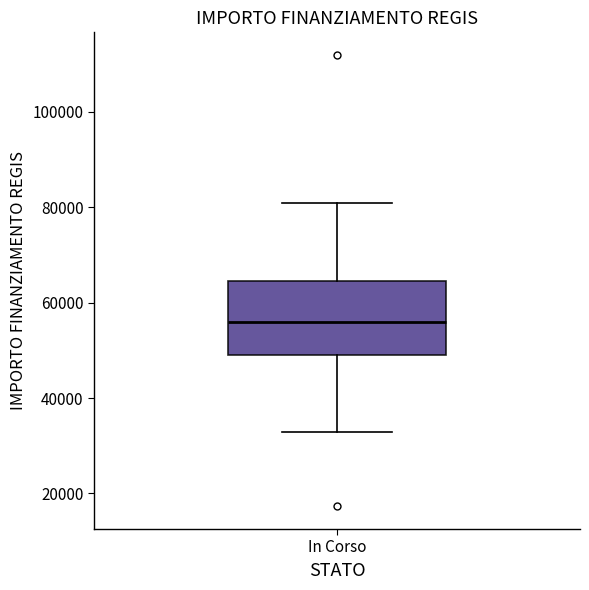

Transcribe this box plot: give where the median line is, the range the box spans, and where the two whiskers end, as read against the y-axis. The values are not printed on the chart, so give them approximately, as read against the axis.

median 56000, box 50000 to 64000, whiskers 32000 to 80000